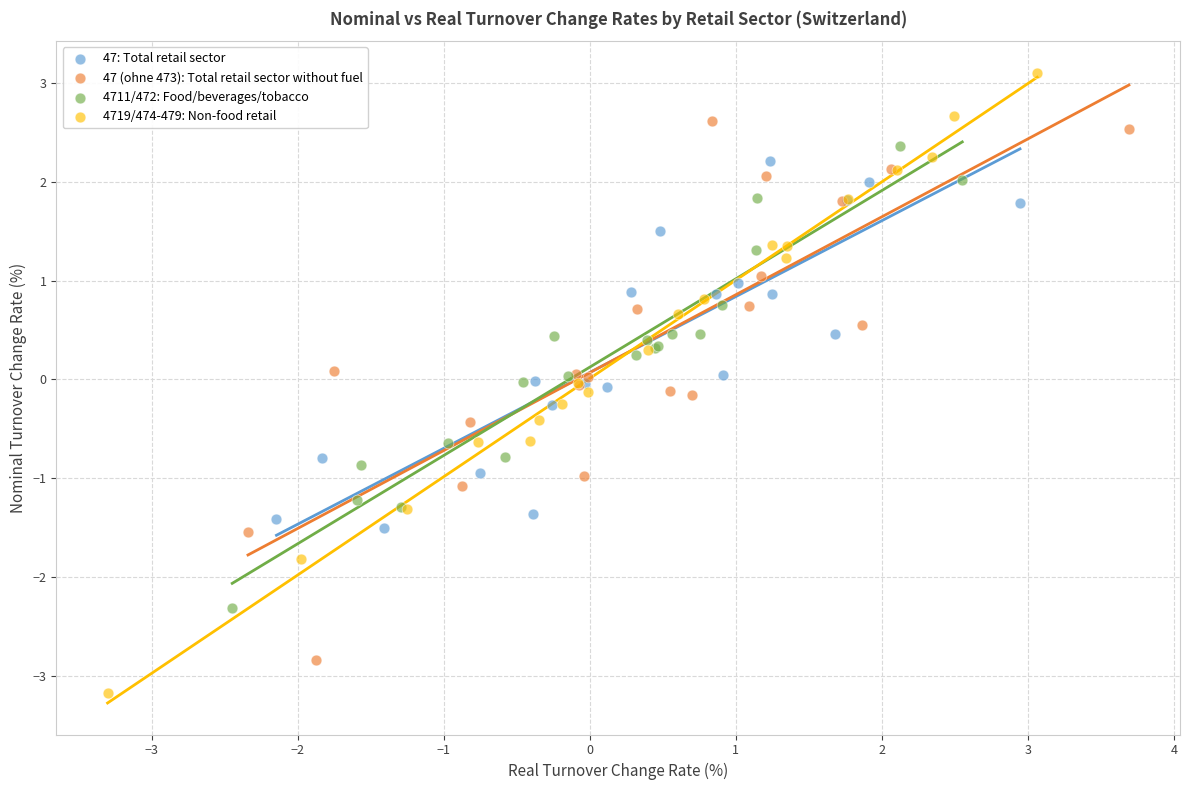

What are all the series names shown in the legend?

47: Total retail sector, 47 (ohne 473): Total retail sector without fuel, 4711/472: Food/beverages/tobacco, 4719/474-479: Non-food retail